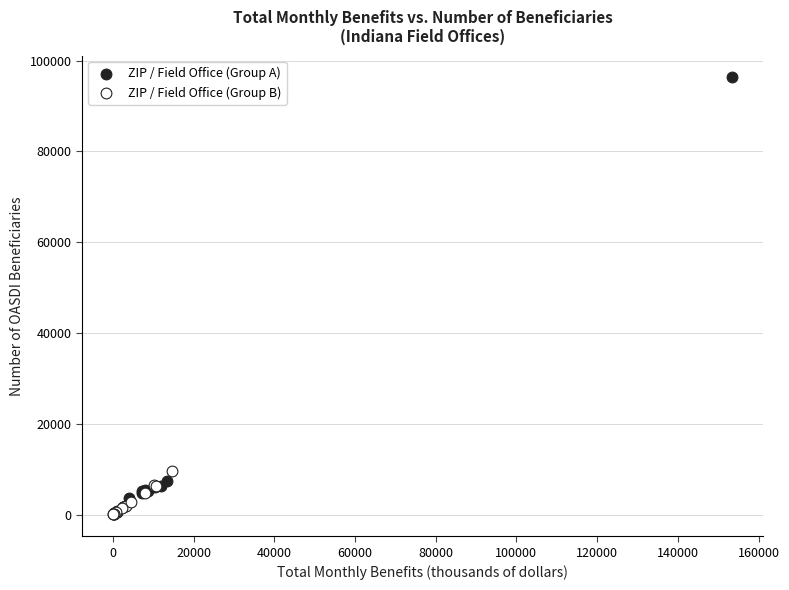

Which series has the widest spread of Y values?

ZIP / Field Office (Group A)